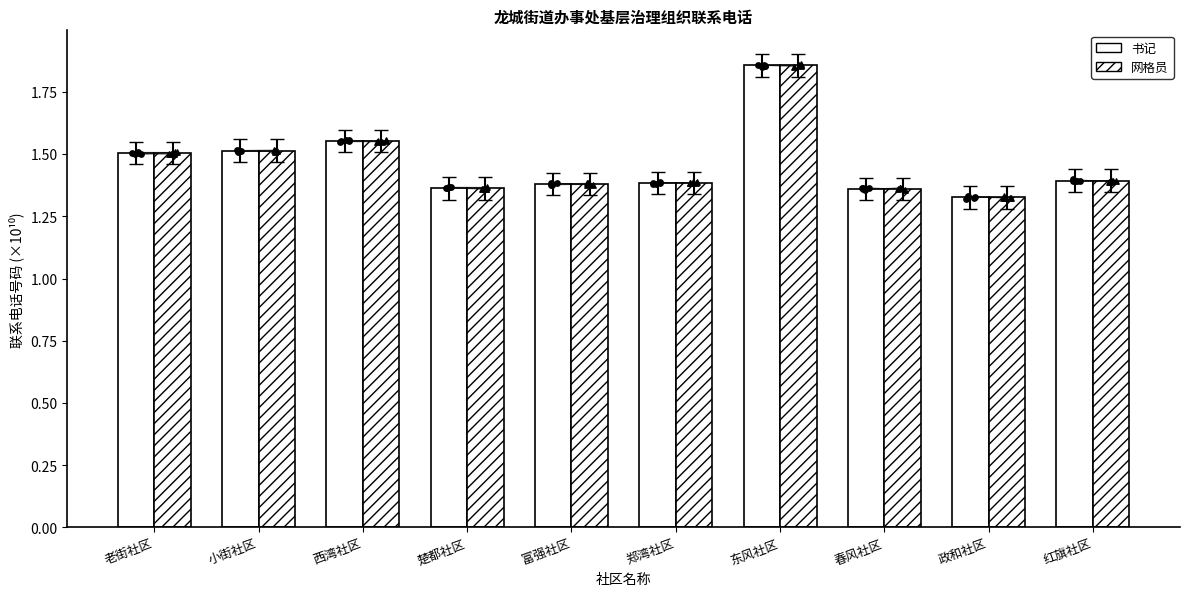

At how many categories does at least one series exceed 1?

10